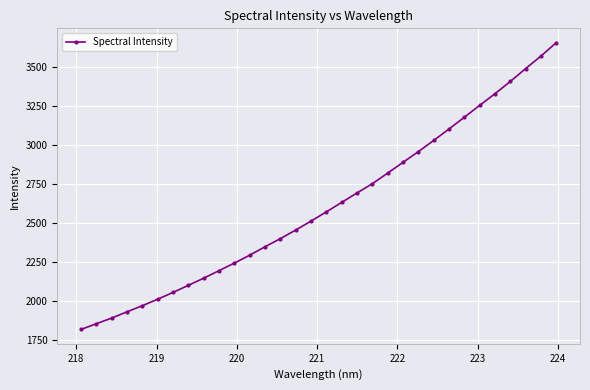

What is the maximum value shown in the chart?

3656.2